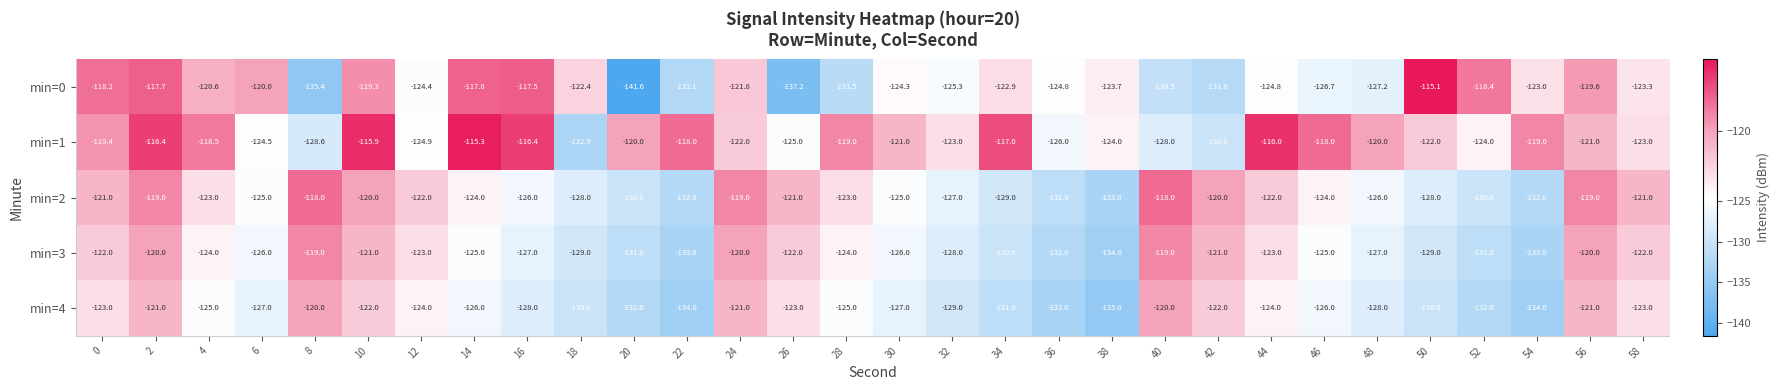

What is the sum of all min=4 values?

-3796.0